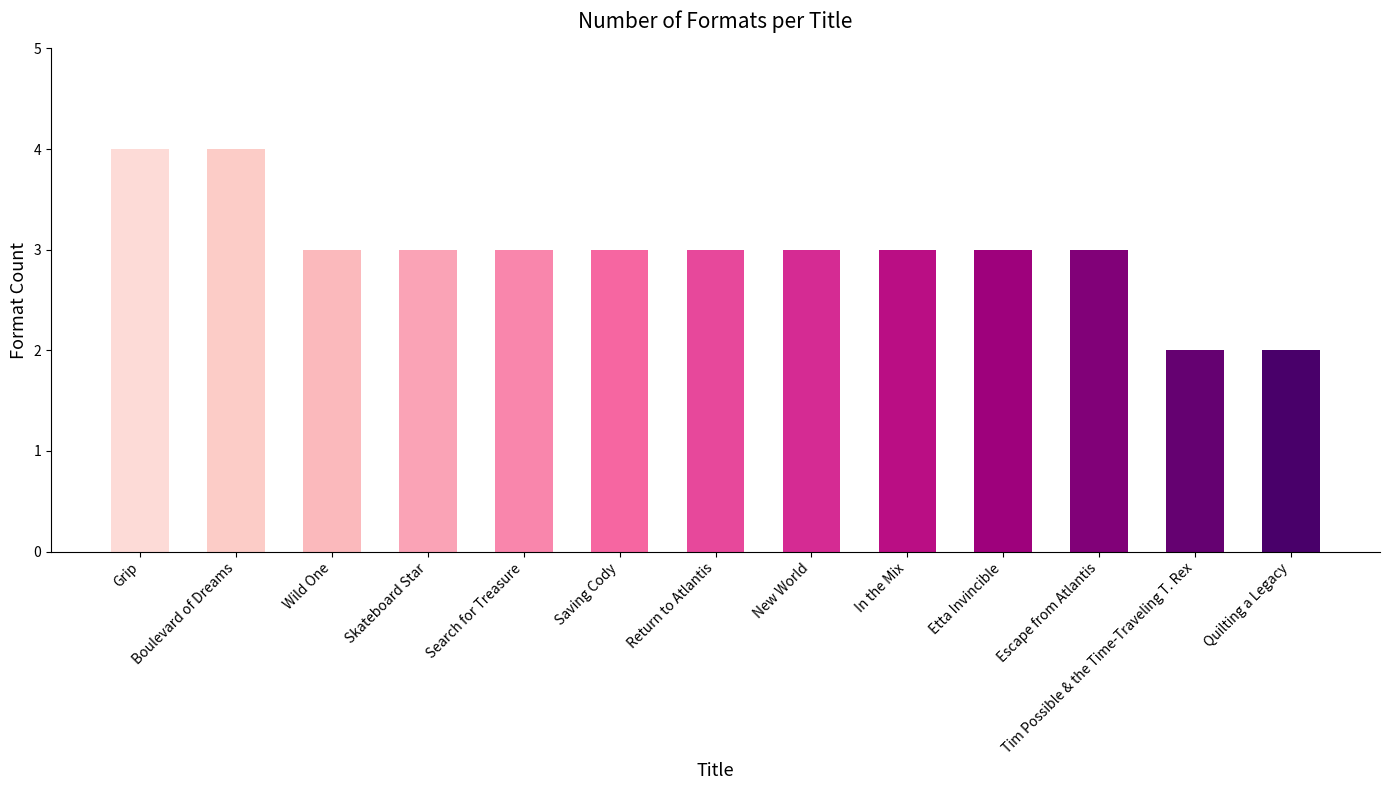

What is the approximate value at Etta Invincible?

3